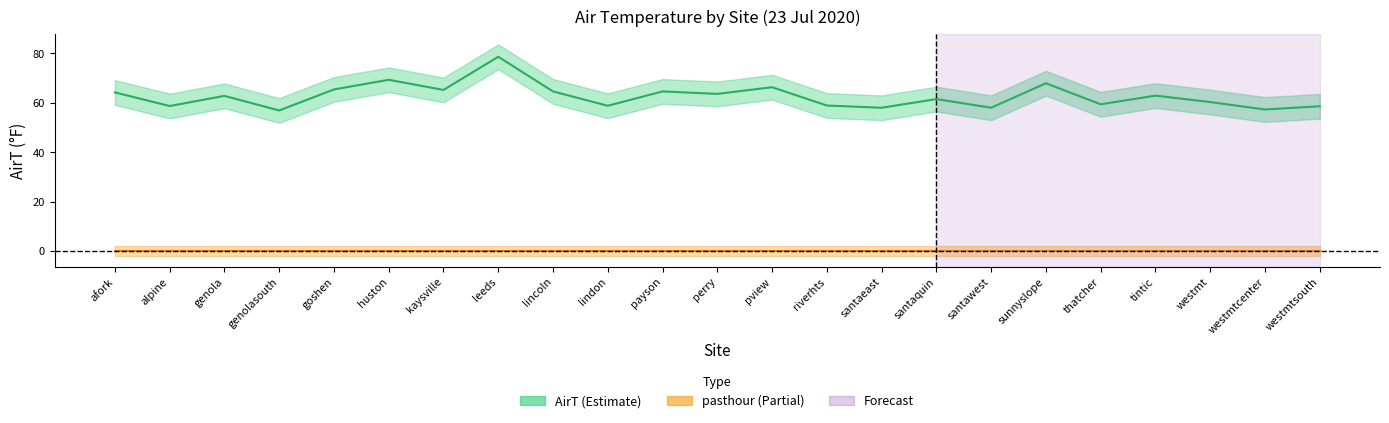

What is the change in value from lincoln to westmt?

-4.3